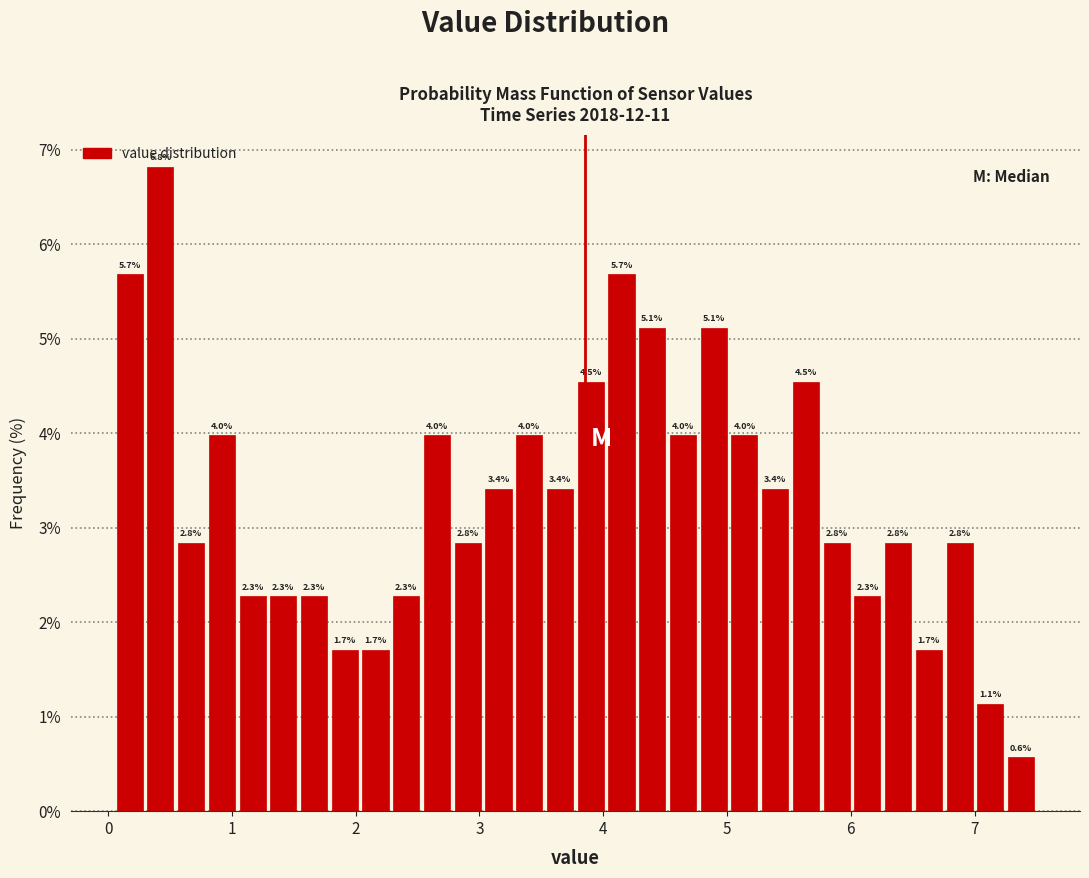

Read against the x-axis, roughly where is the centre of the tallest bar?

0.4